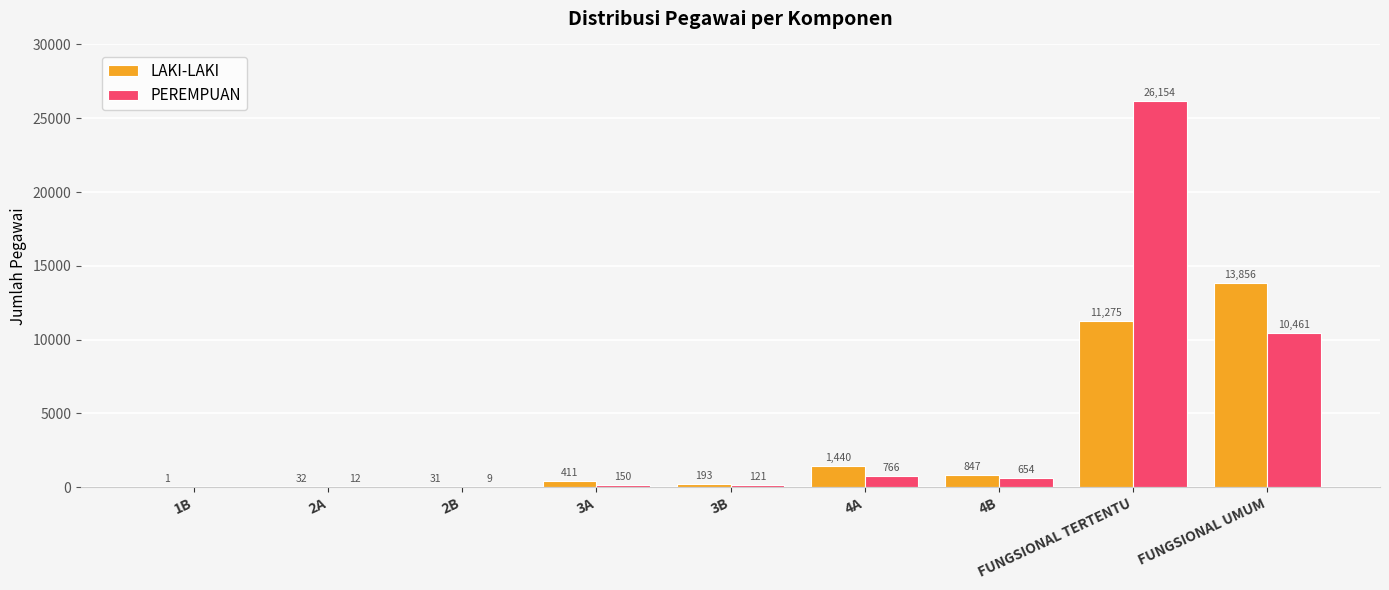

Is the value of LAKI-LAKI at 4B greater than the value of PEREMPUAN at 3A?

Yes